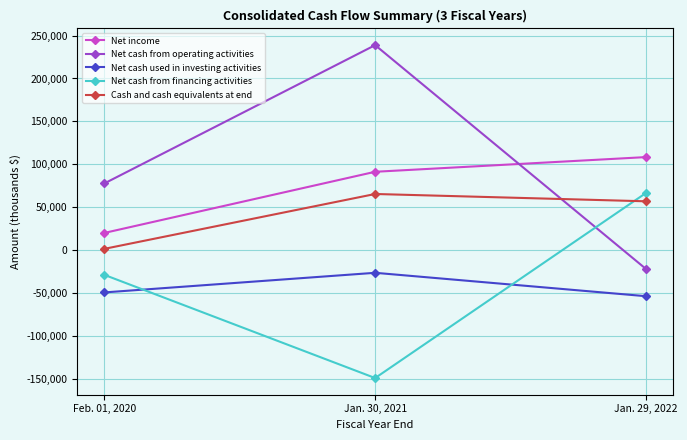

What is the difference between the highest and lowest values at Jan. 29, 2022?

161922